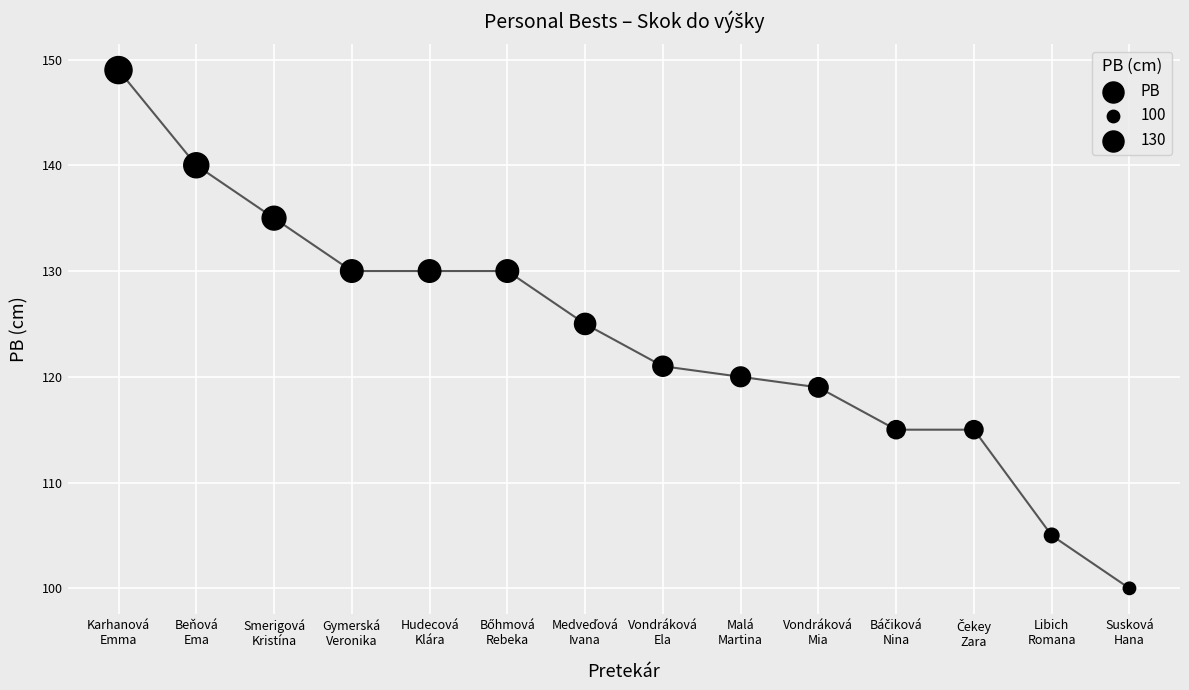

What is the range of Y values (max minus min)?

49